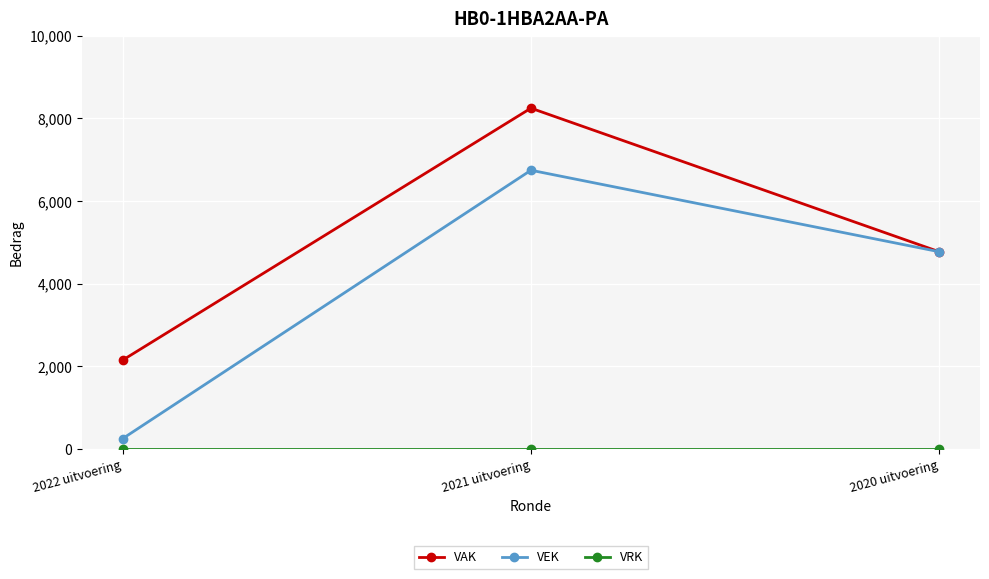

At which category is the sum across all series the highest?

2021 uitvoering